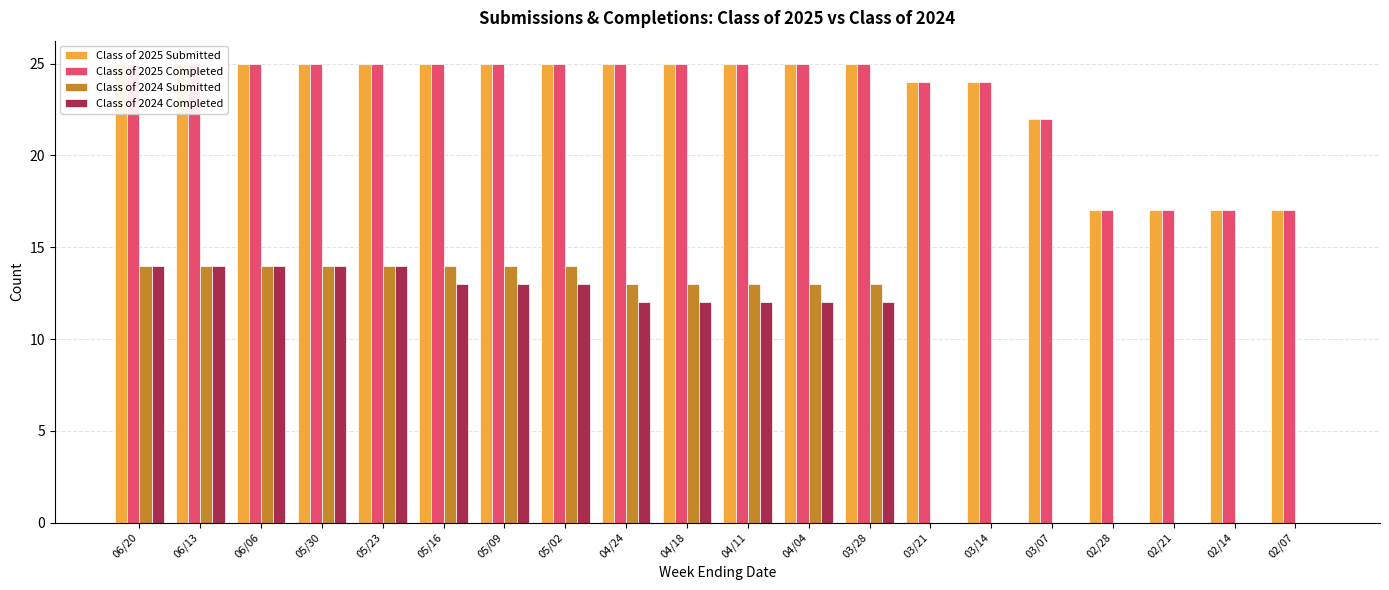

Are the bars grouped side by side (vs. stacked)?

Yes